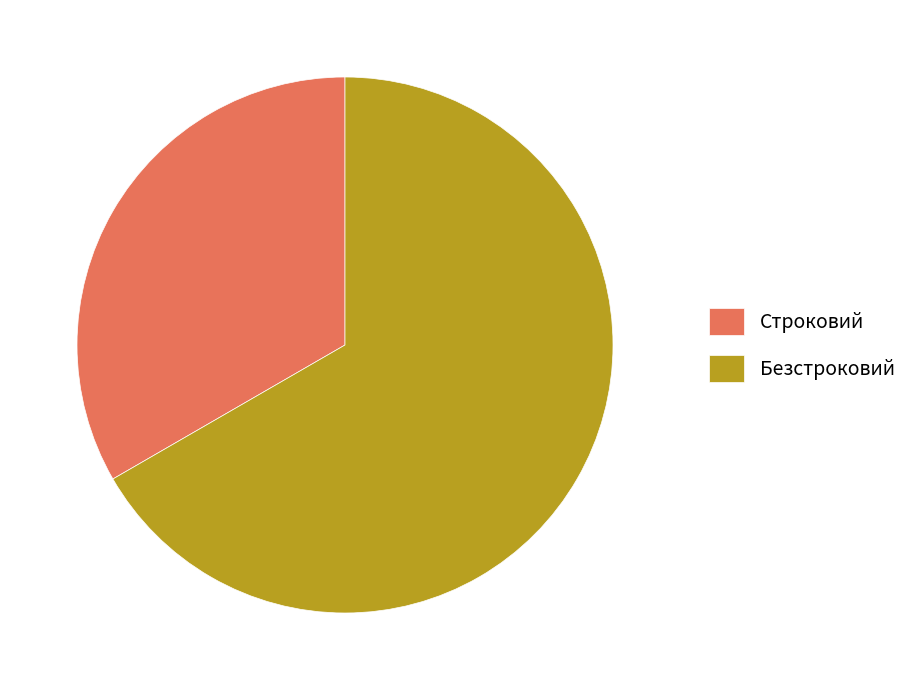

Which slice is the largest?

Безстроковий